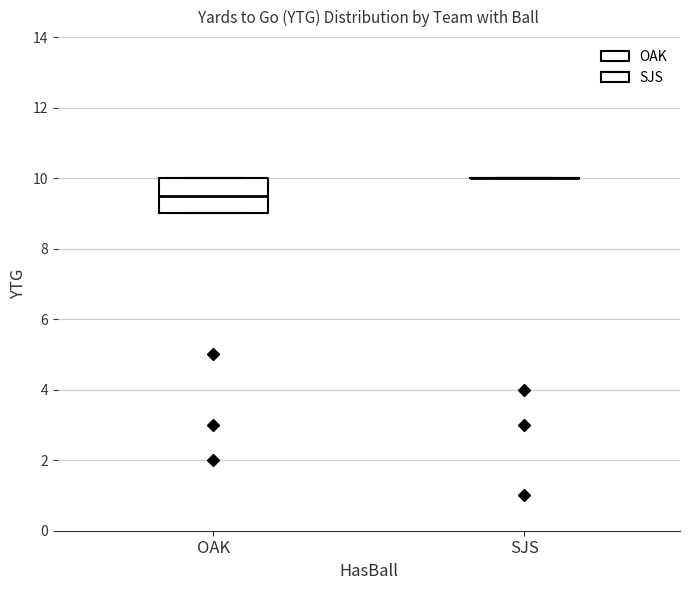

Reading left to right, transcribe this box plot: for each box, give where its median line is, the range the box spans, and where its two whiskers end, as read against the y-axis. The values are not printed on the chart, so give them approximately, as read against the axis.

OAK: median 9.6, box 9.0 to 10.0, whiskers 9.0 to 10.0
SJS: box collapsed to a line at 10.0, whiskers 10.0 to 10.0